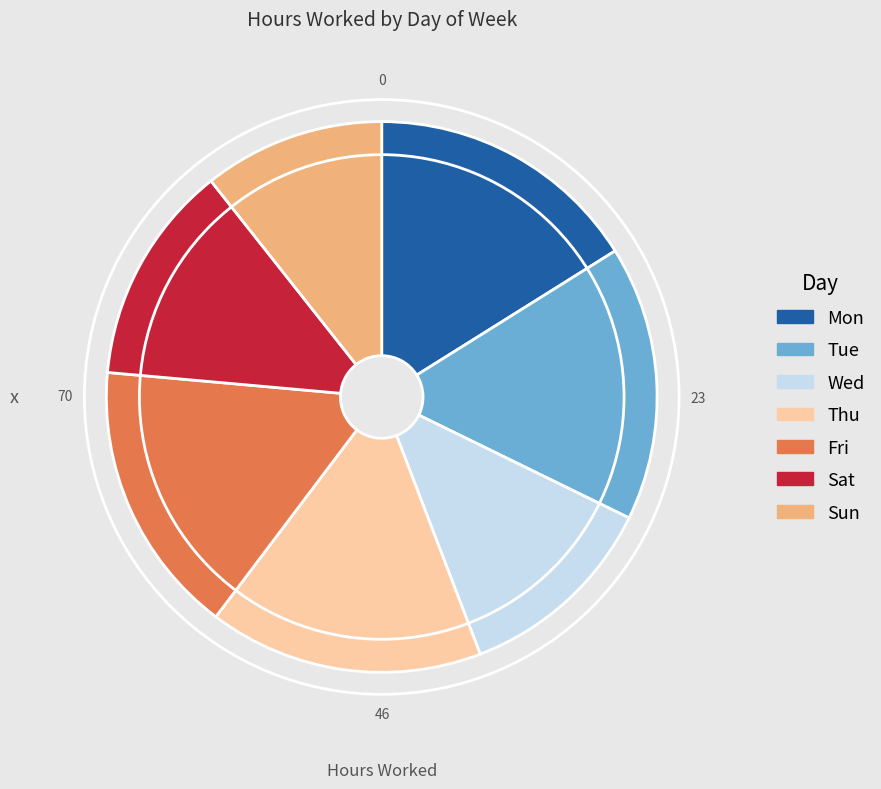

What is the ratio of the value at Thu to the value at Sun?

1.5